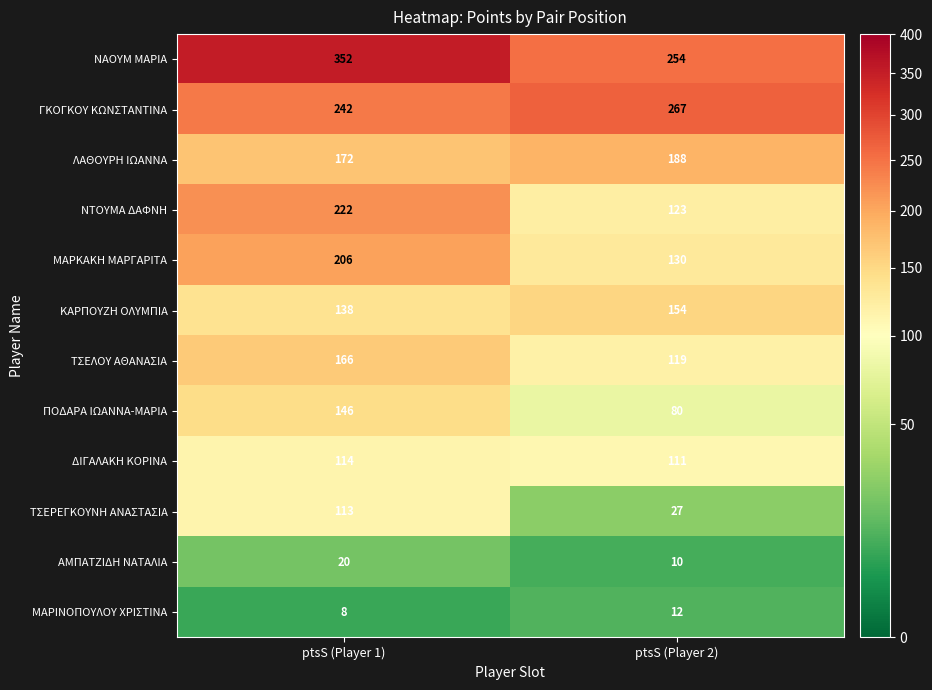

At ptsS (Player 2), list the series in order from smallest to largest.

ΑΜΠΑΤΖΙΔΗ ΝΑΤΑΛΙΑ, ΜΑΡΙΝΟΠΟΥΛΟΥ ΧΡΙΣΤΙΝΑ, ΤΣΕΡΕΓΚΟΥΝΗ ΑΝΑΣΤΑΣΙΑ, ΠΟΔΑΡΑ ΙΩΑΝΝΑ-ΜΑΡΙΑ, ΔΙΓΑΛΑΚΗ ΚΟΡΙΝΑ, ΤΣΕΛΟΥ ΑΘΑΝΑΣΙΑ, ΝΤΟΥΜΑ ΔΑΦΝΗ, ΜΑΡΚΑΚΗ ΜΑΡΓΑΡΙΤΑ, ΚΑΡΠΟΥΖΗ ΟΛΥΜΠΙΑ, ΛΑΘΟΥΡΗ ΙΩΑΝΝΑ, ΝΑΟΥΜ ΜΑΡΙΑ, ΓΚΟΓΚΟΥ ΚΩΝΣΤΑΝΤΙΝΑ